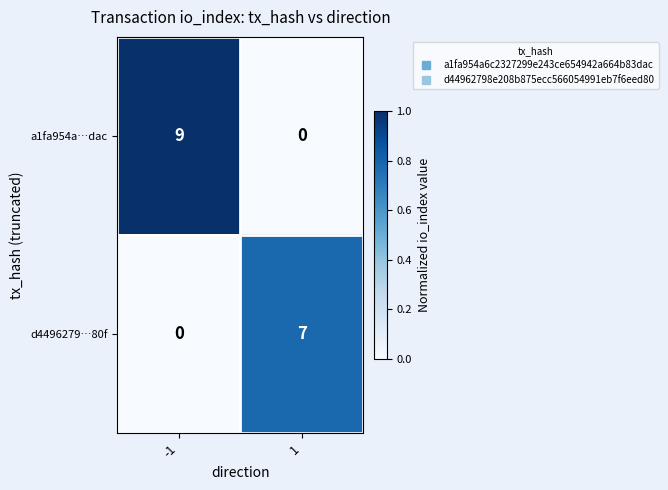

Rank the series at 1 from highest to lowest value.

d4496279…80f, a1fa954a…dac